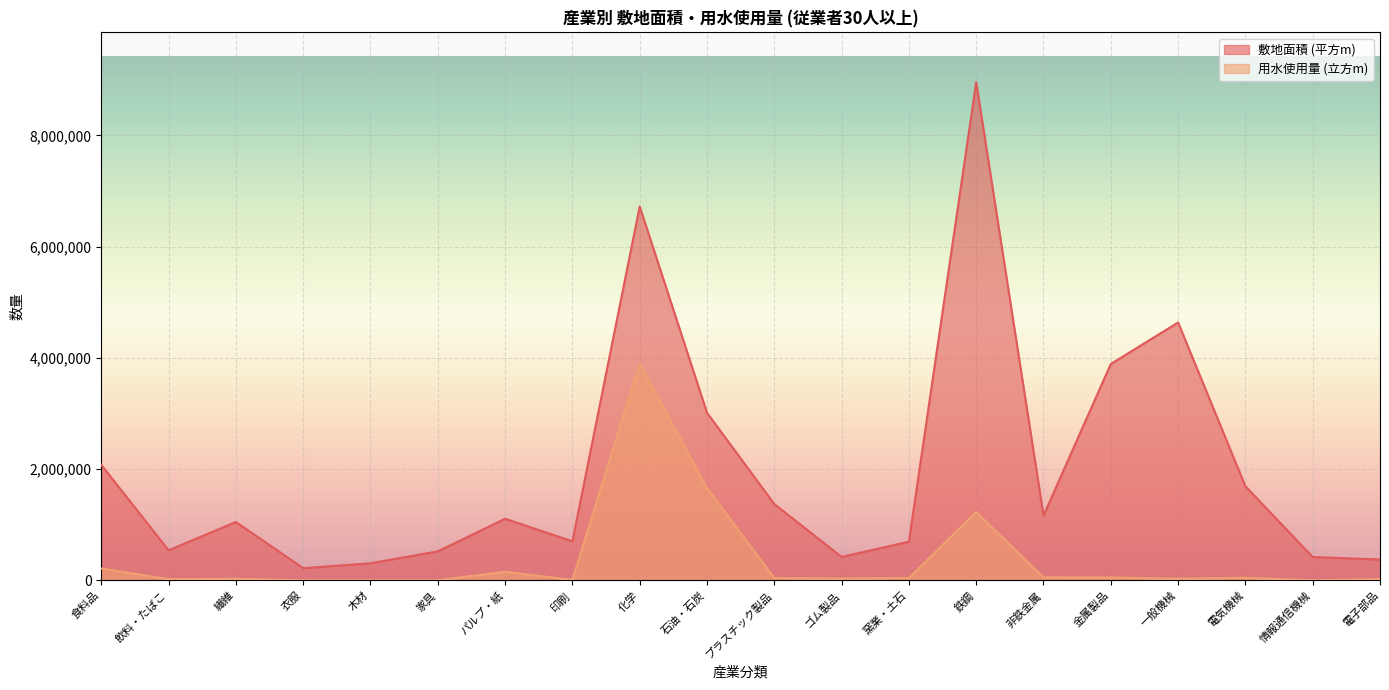

What is the label of the 3rd point from the left?

繊維